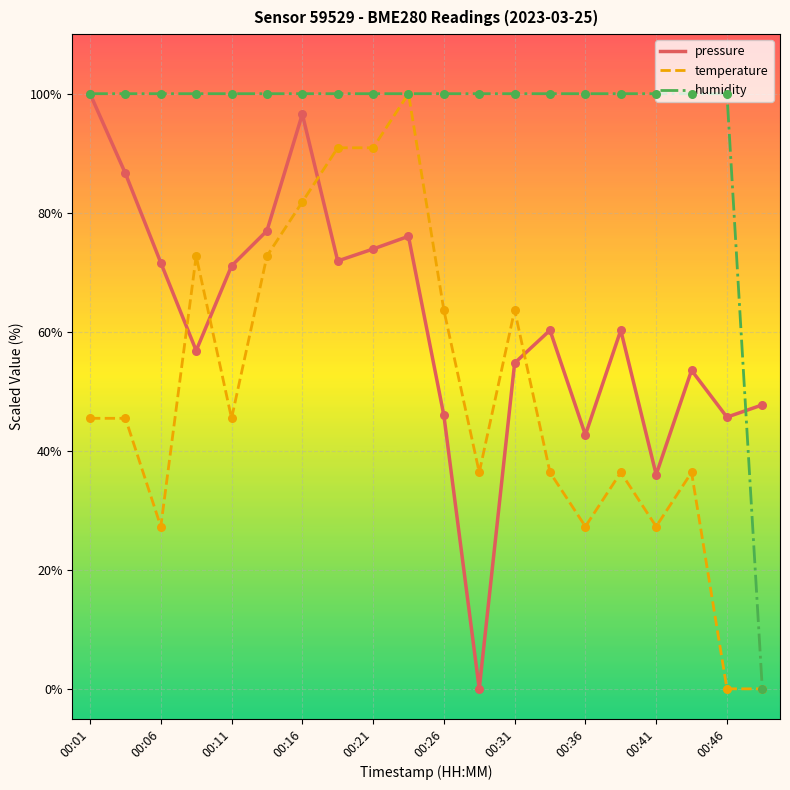

Which series has the largest total across all categories?

humidity